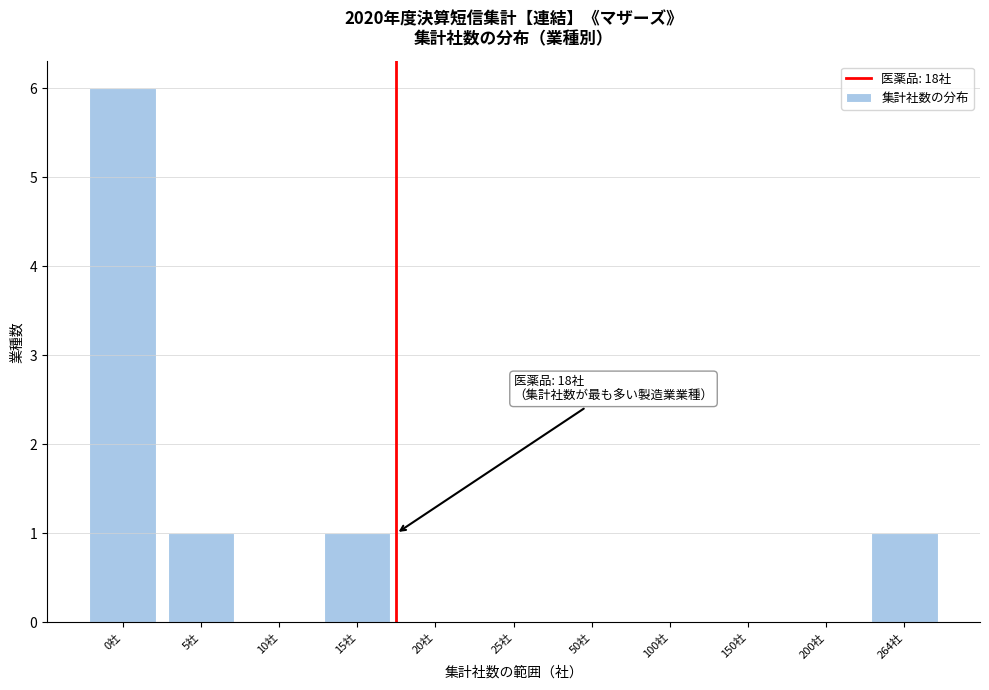

Reading left to right, extract all data points from this chart.

0社=6	5社=1	10社=0	15社=1	20社=0	25社=0	50社=0	100社=0	150社=0	200社=0	264社=1